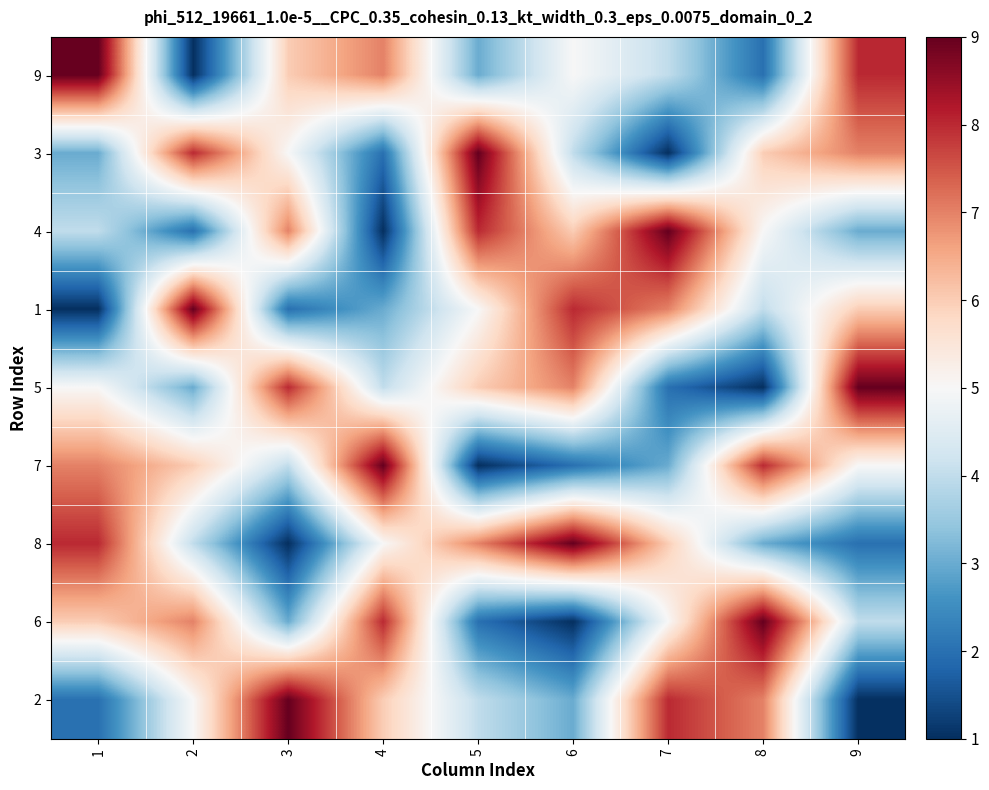

At how many categories does at least one series exceed 8?

9